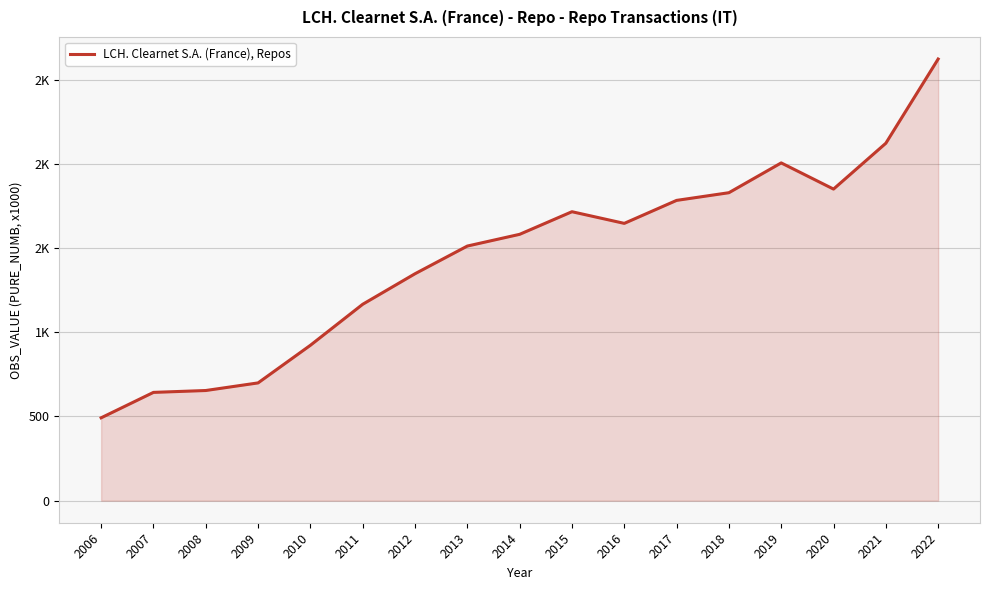

Reading left to right, what are all the values shown in this chart?

492.0	643.0	654.2	699.4	922.8	1166.4	1347.7	1512.2	1581.8	1716.1	1646.9	1783.4	1829.0	2006.0	1850.6	2122.8	2623.0